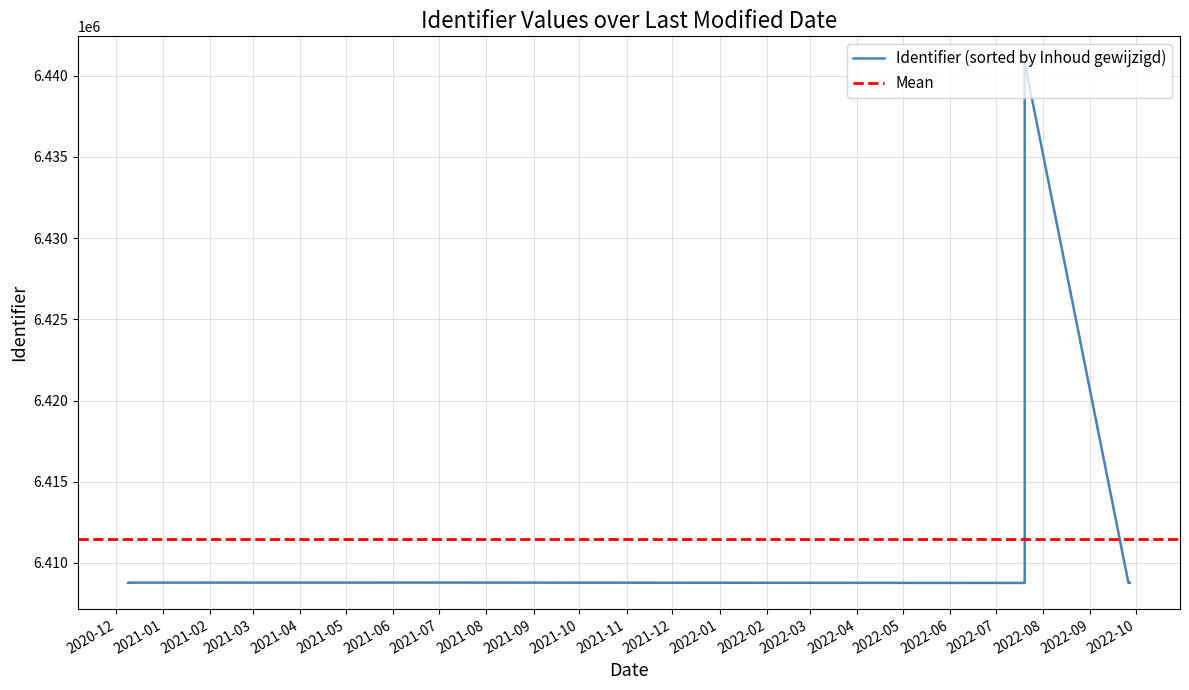

How many series are shown in this chart?

1